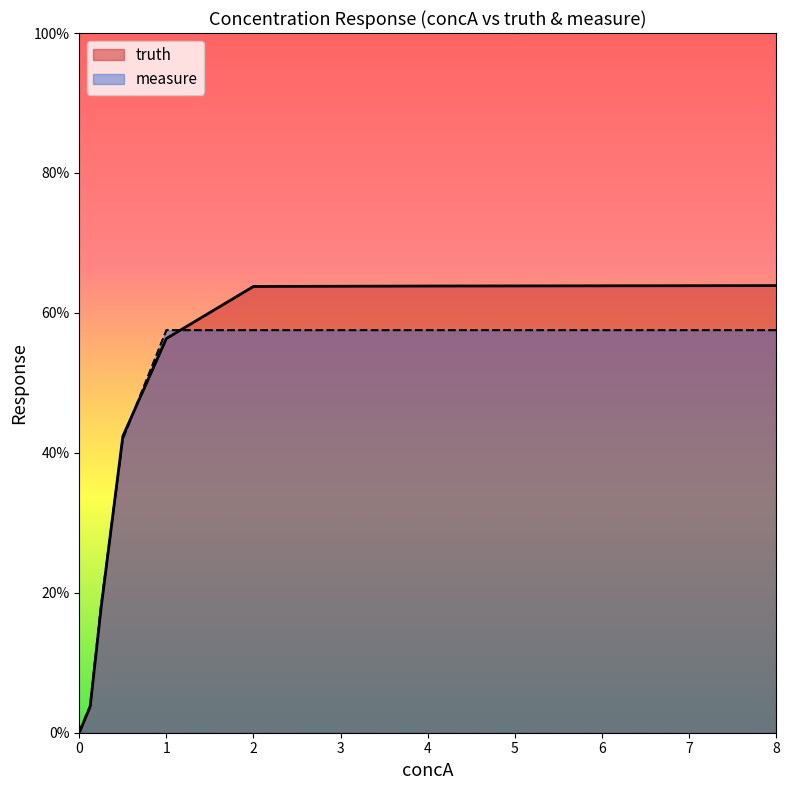

What is the difference between the highest and lowest values at 8?

0.1